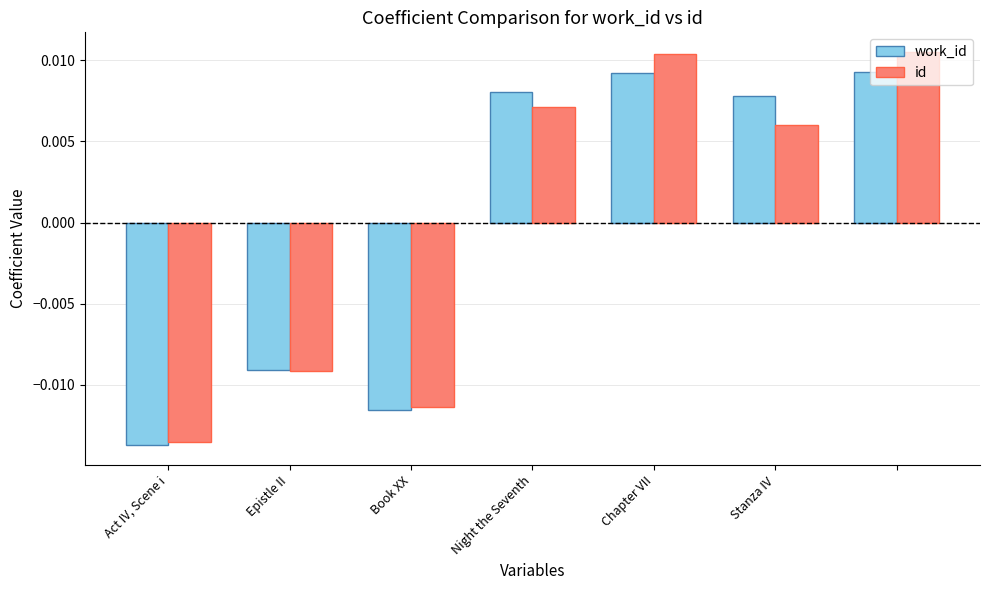

At how many categories does at least one series exceed 0?

4